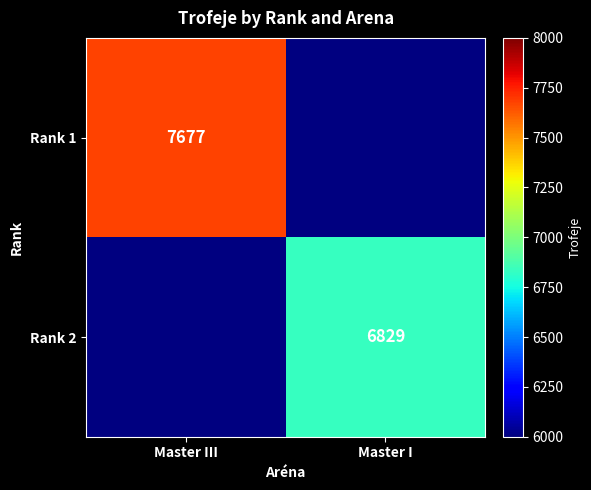

How many distinct data groups are displayed?

2